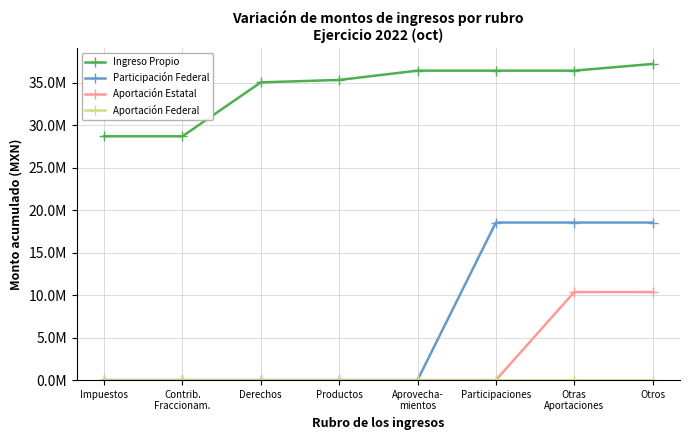

Is this an area chart (filled region under the line)?

No